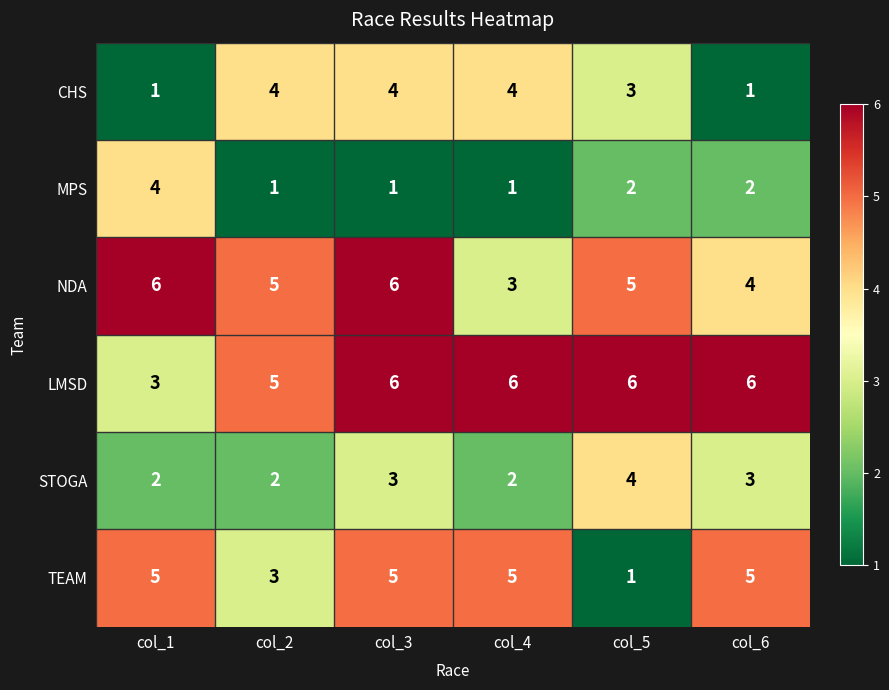

At which category is the sum across all series the highest?

col_3